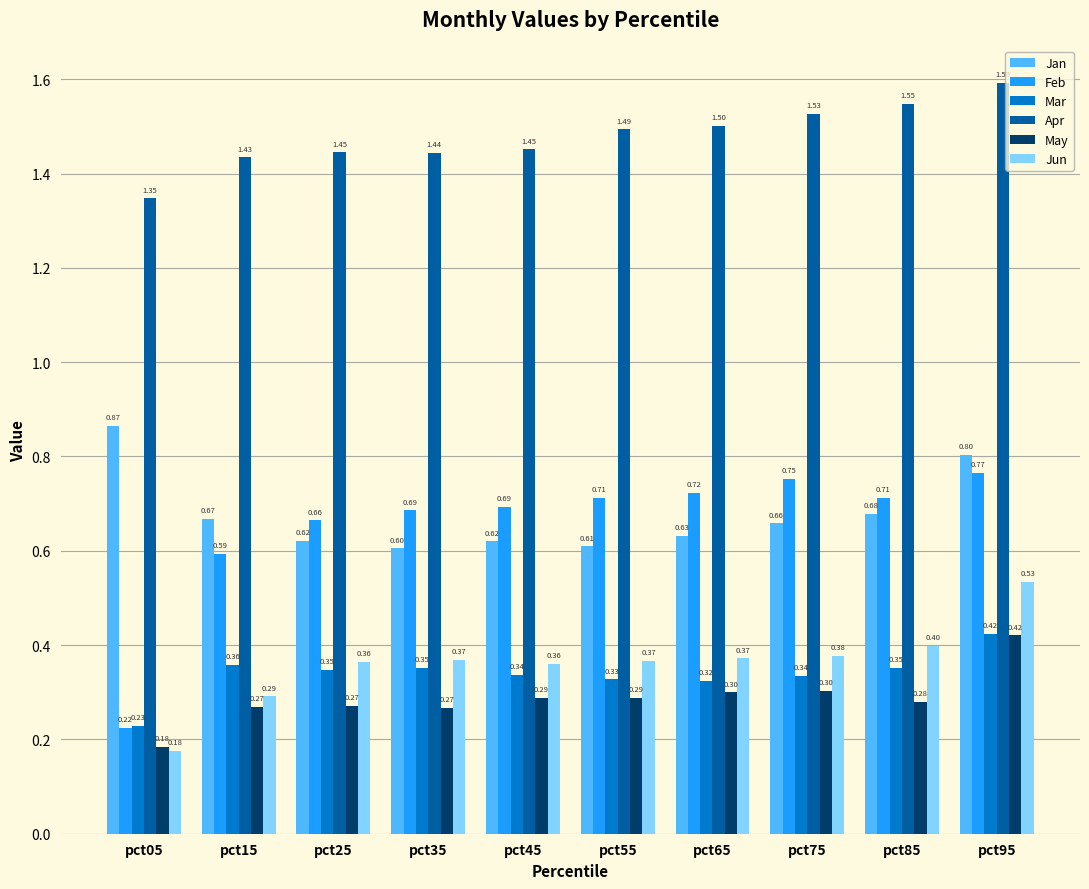

What is the difference between the Apr values at pct15 and pct85?

0.1